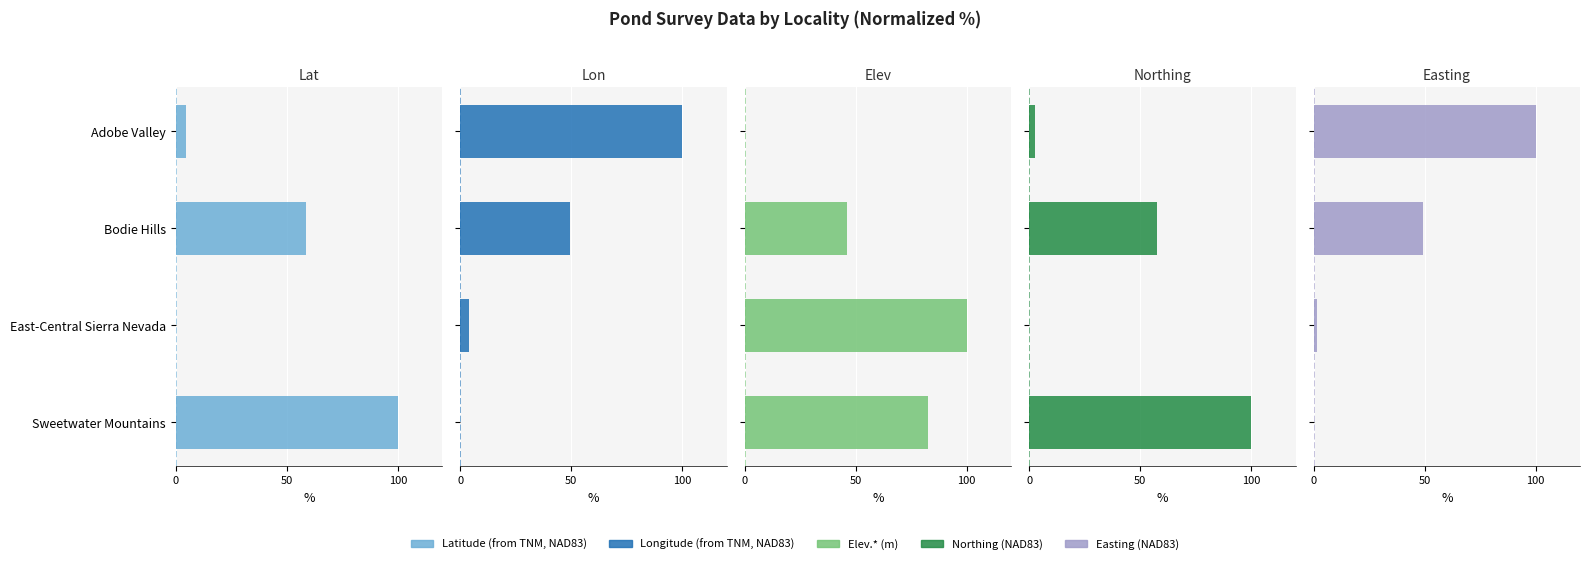

What is the maximum value shown in the chart?

100.0